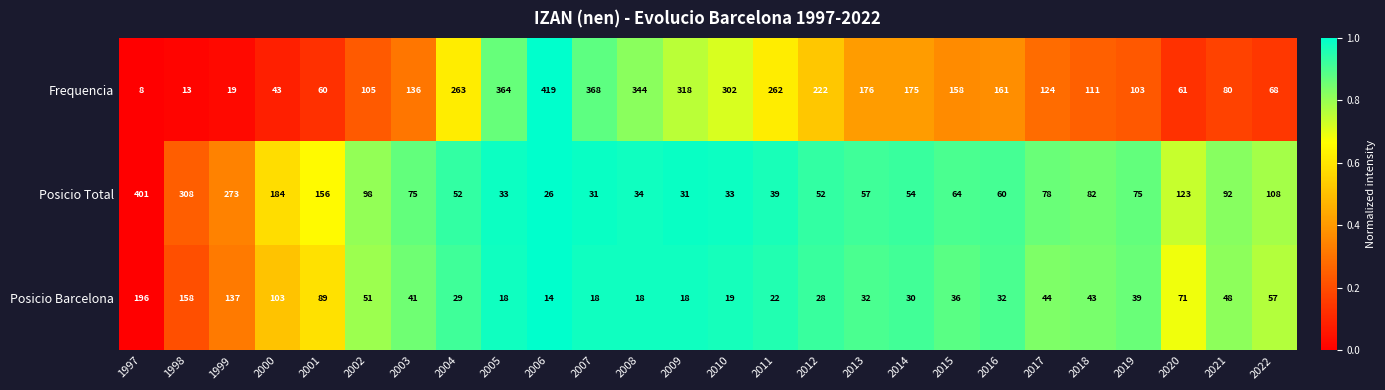

Where does the Frequencia series first go above 158?

2004